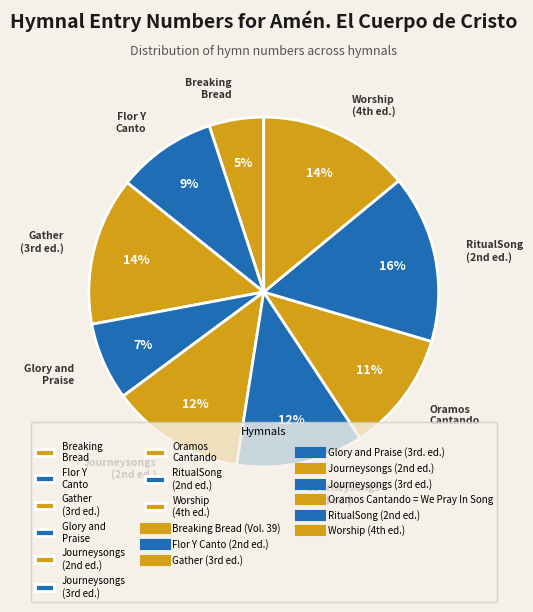

To the nearest percent, what is the average slice percentage?

11%